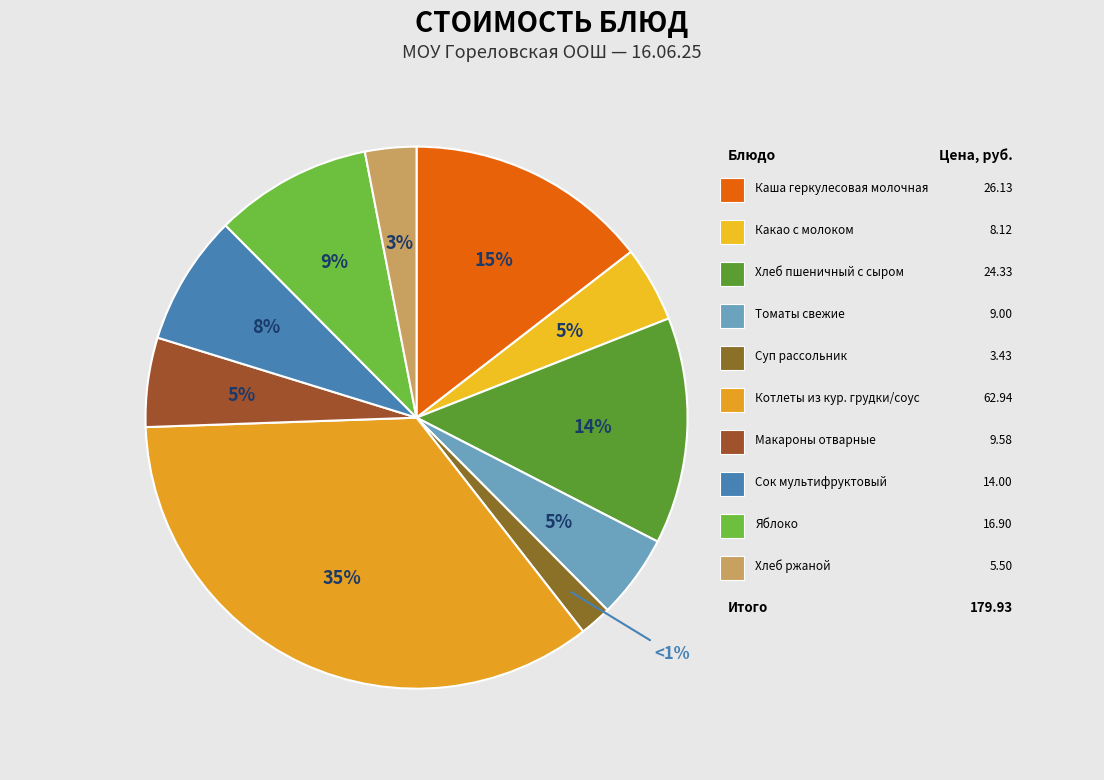

What percentage is the Хлеб пшеничный с сыром slice, to the nearest percent?

14%